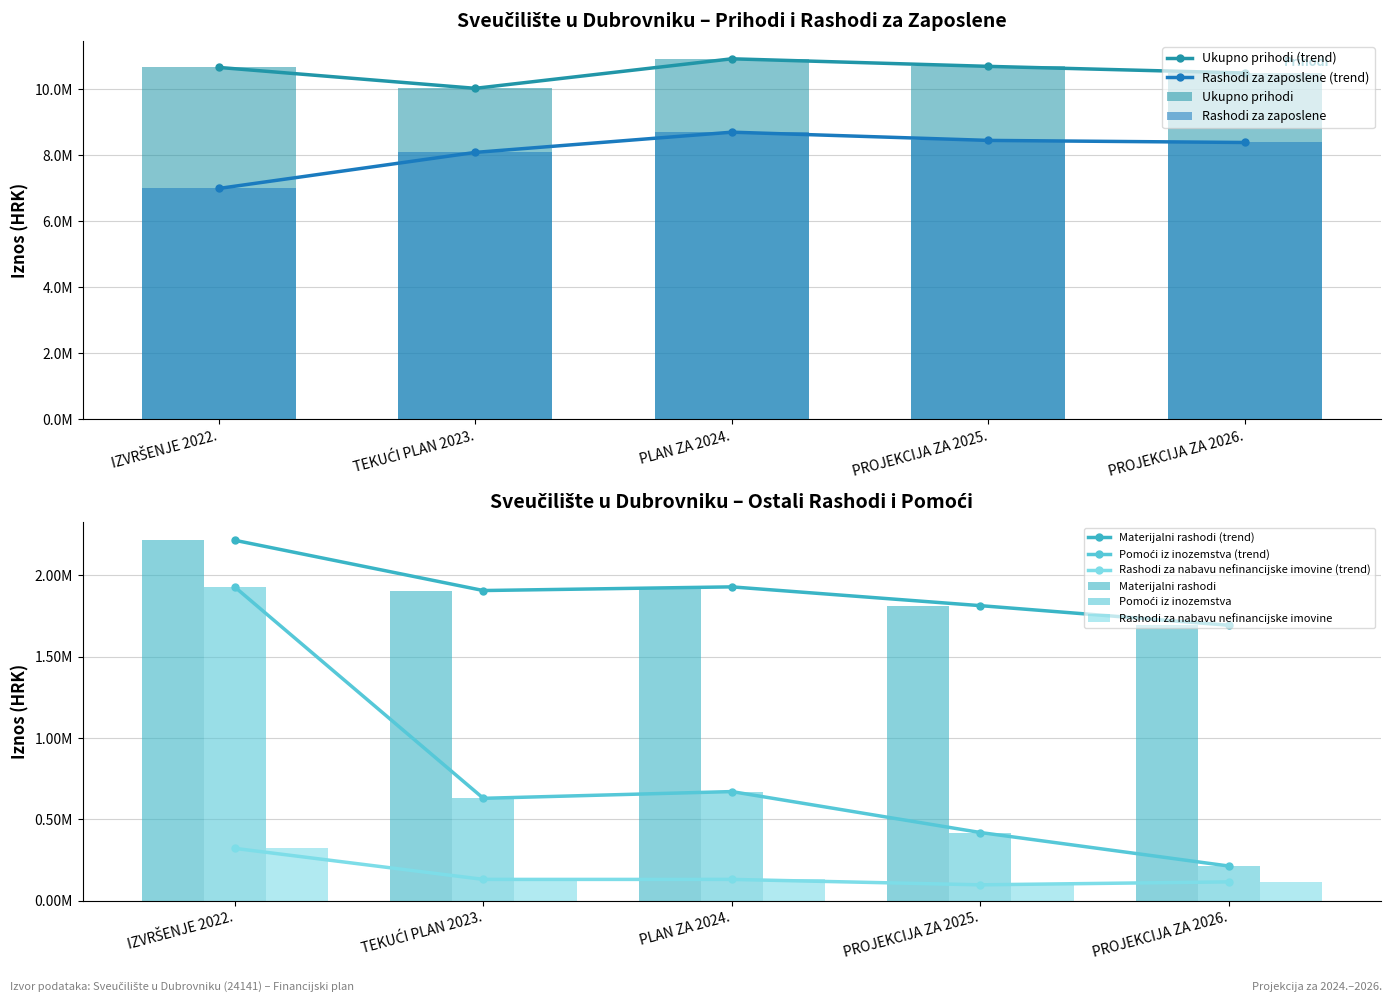

The Ukupno prihodi series shows 13498273.6 at TEKUĆI PLAN 2023.. True or false?

False